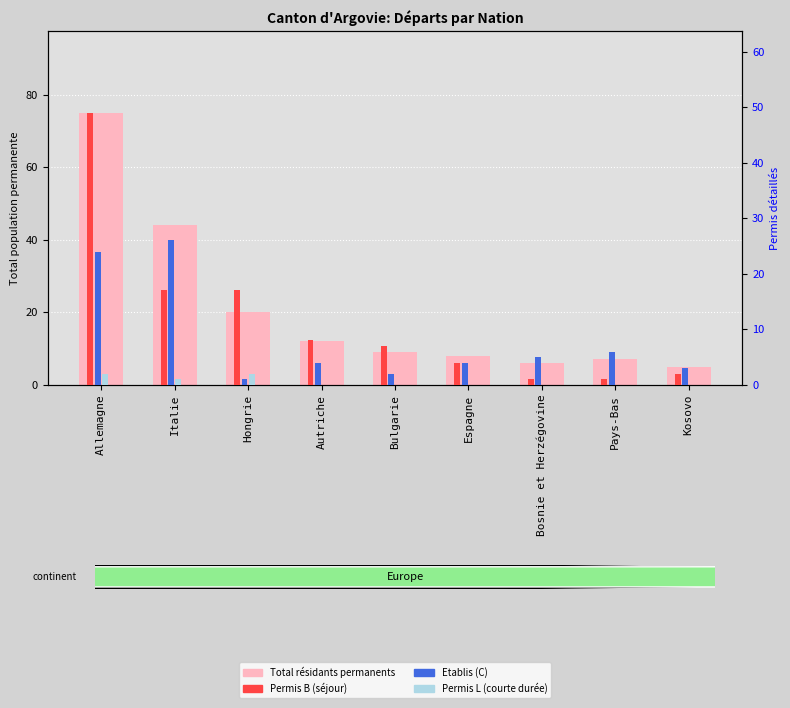

What is the sum of all Total (Permanent) values?

186